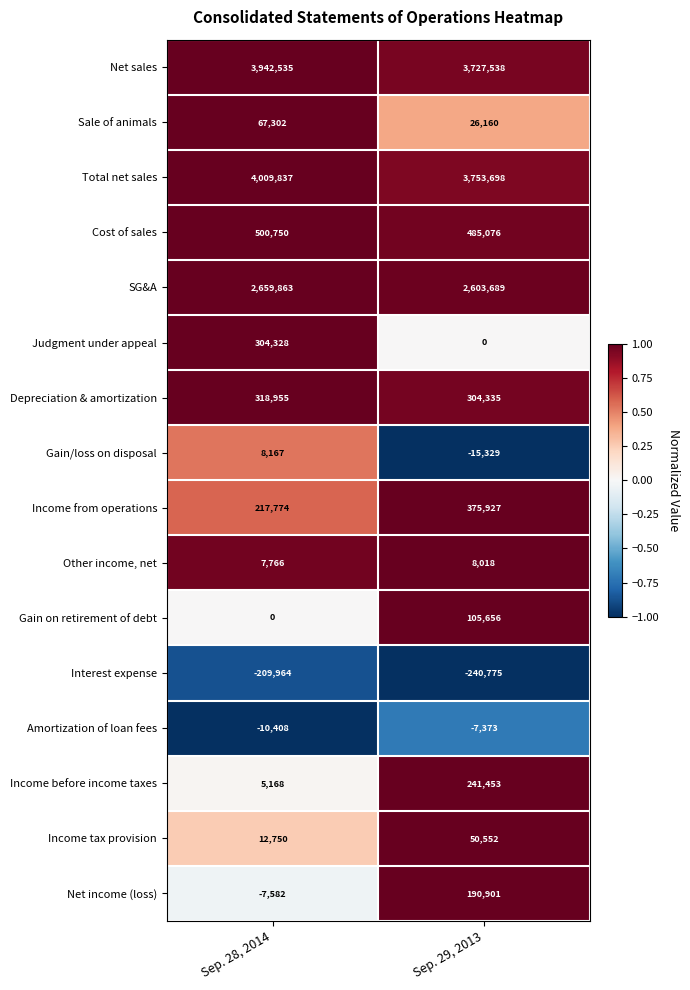

What is the minimum value for Net sales?

3727538